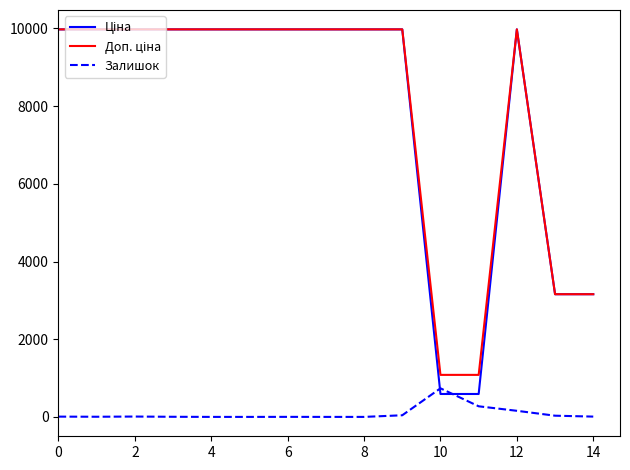

How many lines are shown in the chart?

3